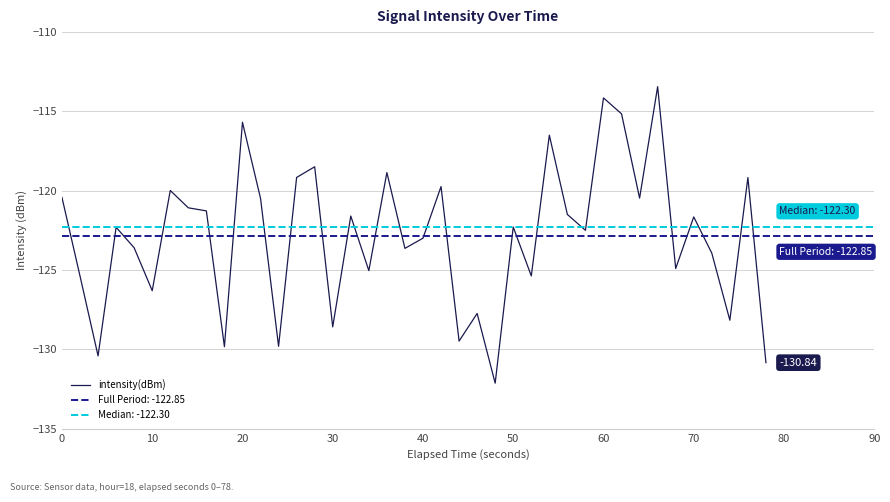

Reading right to left, what are all the values shown in this chart?

-130.8	-119.2	-128.2	-123.9	-121.7	-124.9	-113.4	-120.5	-115.2	-114.1	-122.5	-121.5	-116.5	-125.4	-122.3	-132.1	-127.7	-129.5	-119.7	-123.0	-123.6	-118.9	-125.0	-121.6	-128.6	-118.5	-119.2	-129.8	-120.5	-115.7	-129.8	-121.3	-121.1	-120.0	-126.3	-123.6	-122.3	-130.4	-125.4	-120.4